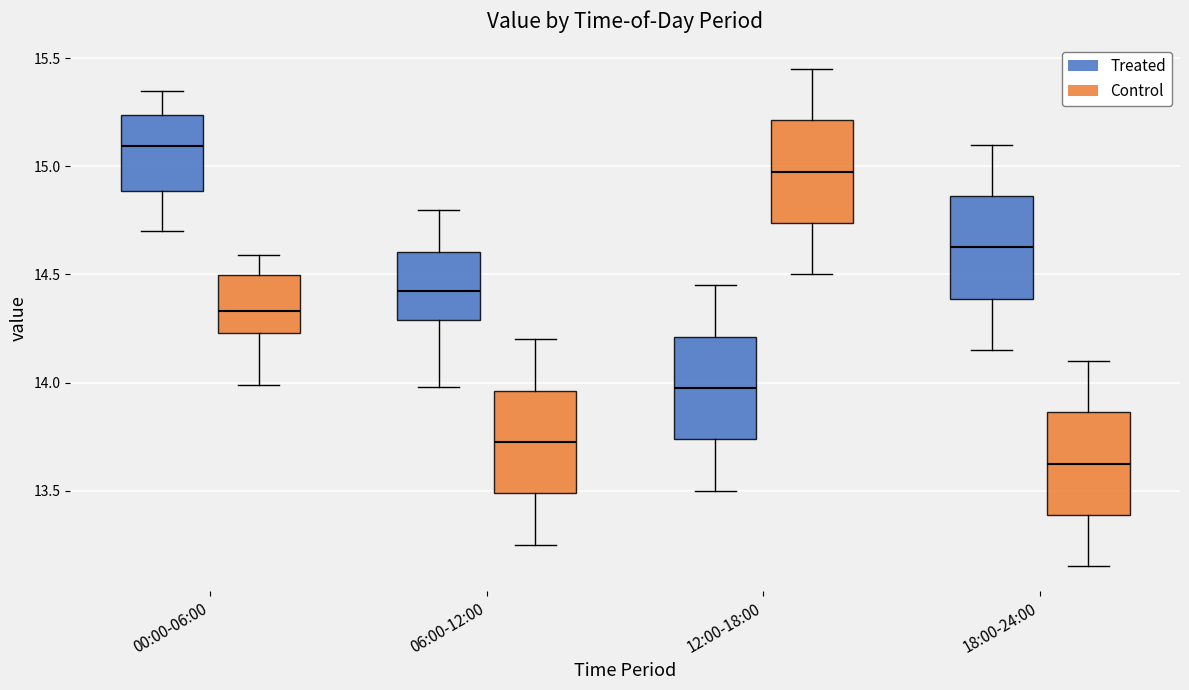

Which box's median line is the highest?

00:00-06:00 (Treated)